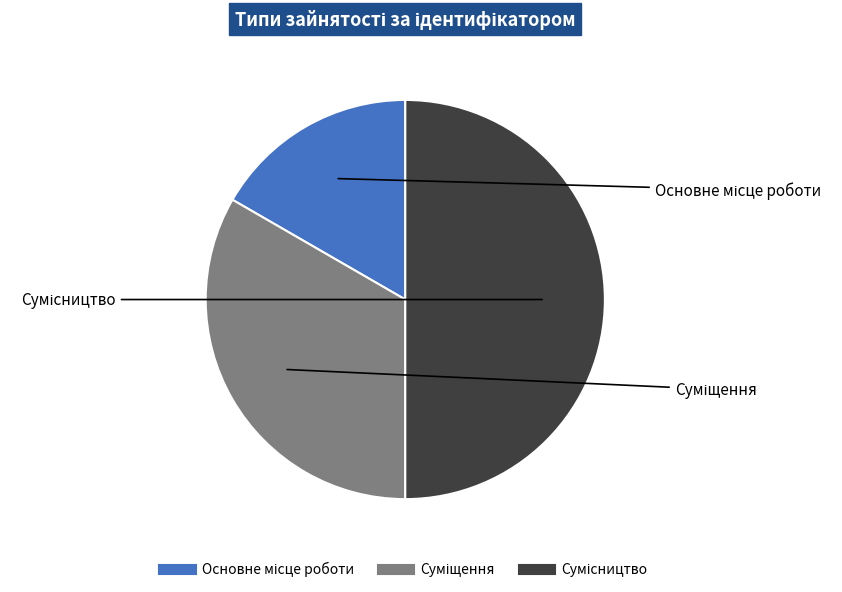

How many segments does this pie chart have?

3